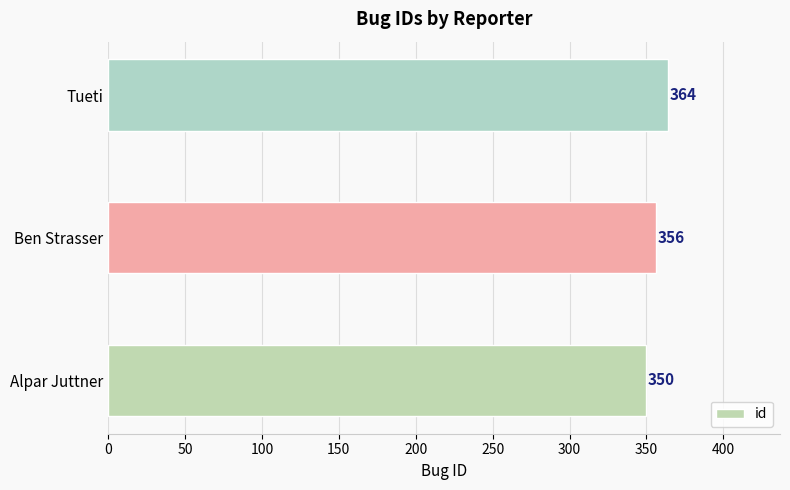

How many distinct data groups are displayed?

1